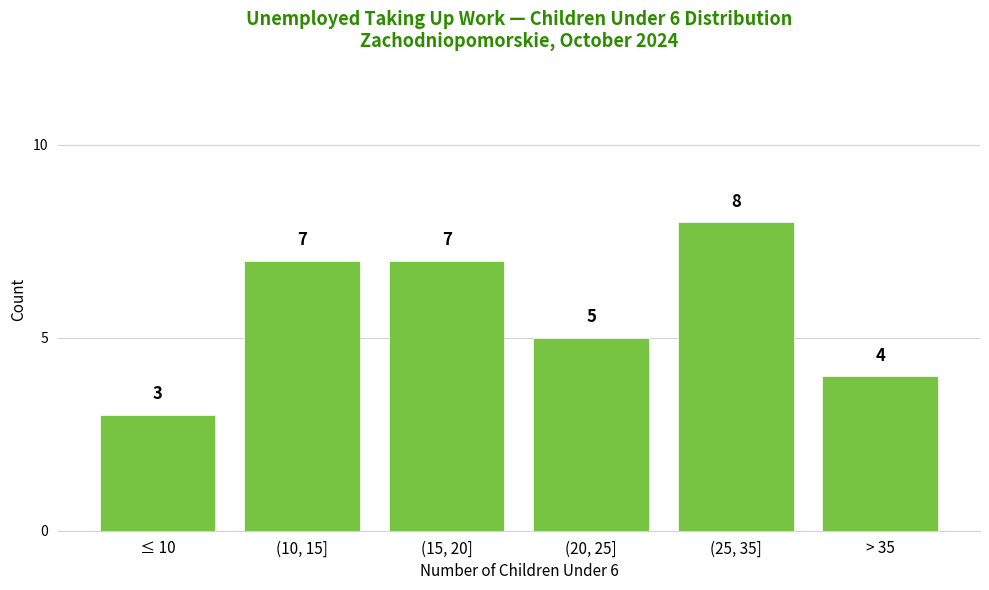

Reading right to left, transcribe all the data shown in this chart.

> 35=4	(25, 35]=8	(20, 25]=5	(15, 20]=7	(10, 15]=7	≤ 10=3